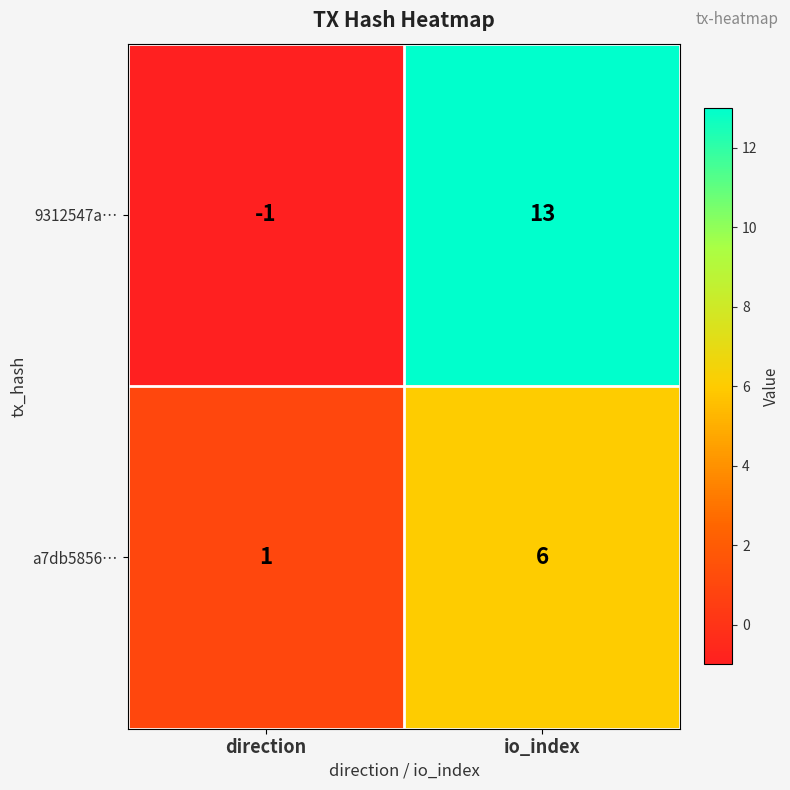

List the series in order of their overall mean, highest first.

9312547a…, a7db5856…